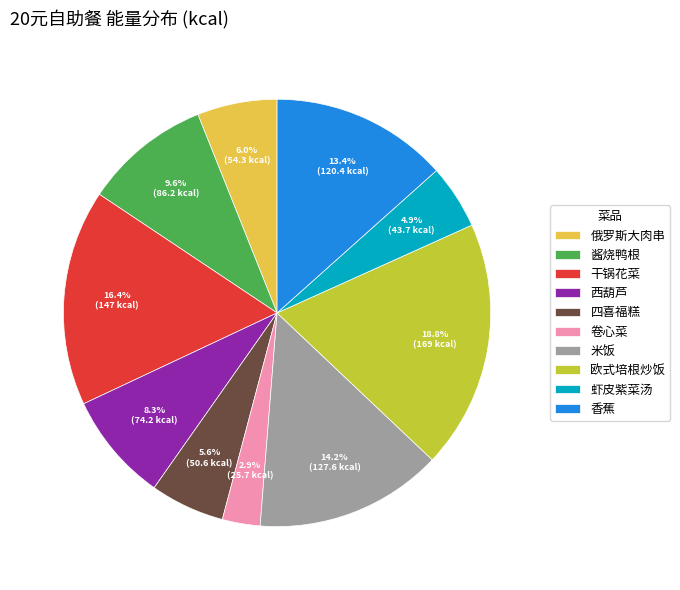

What is the largest slice in the pie chart?

欧式培根炒饭